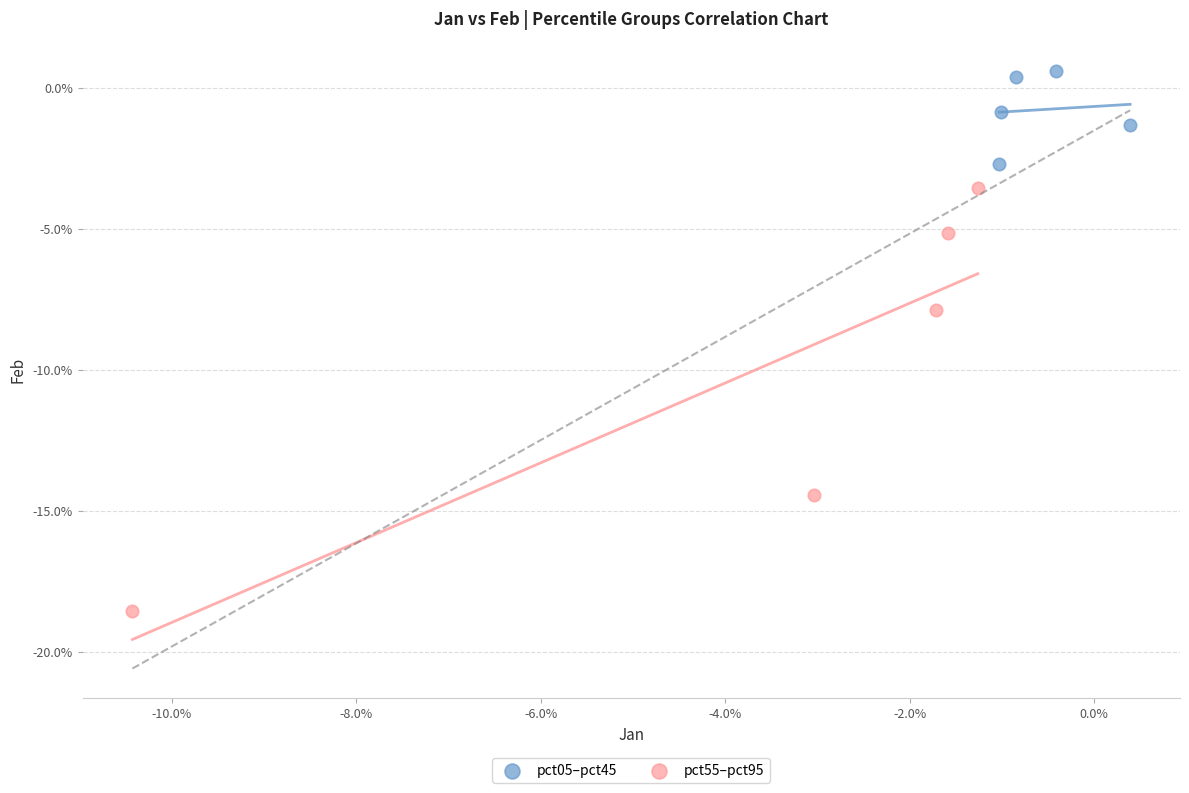

Which series reaches the minimum Y coordinate?

pct55–pct95